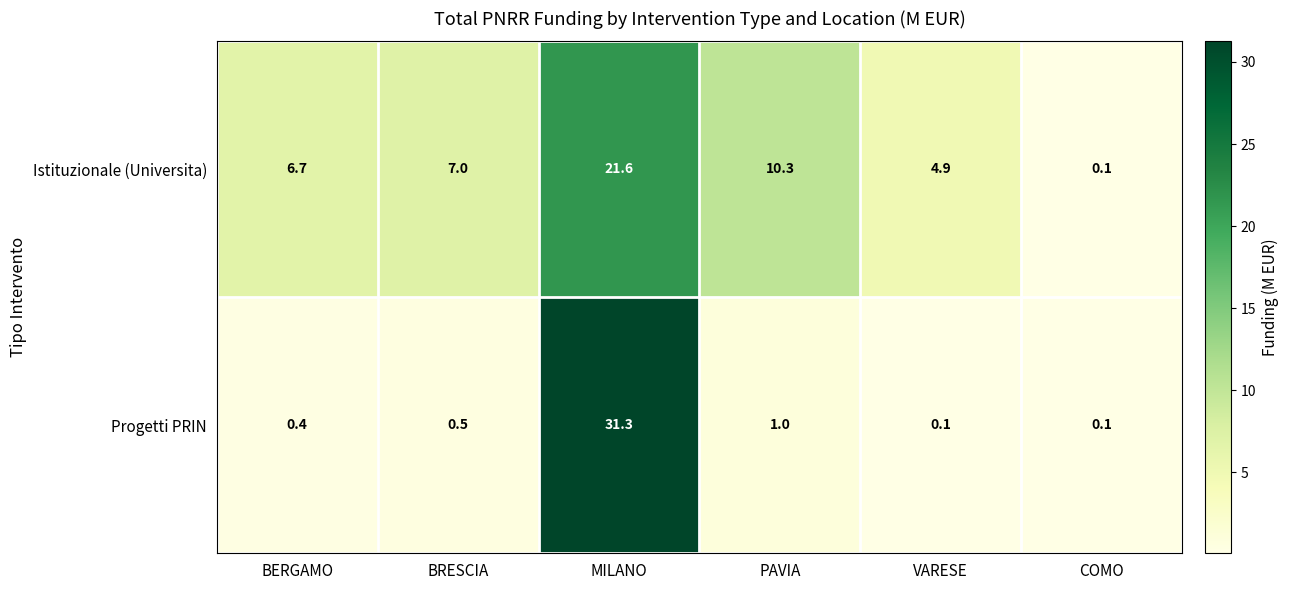

Reading right to left, transcribe all the data shown in this chart.

Istituzionale (Universita): 0.1	4.9	10.3	21.6	7.0	6.7
Progetti PRIN: 0.1	0.1	1.0	31.3	0.5	0.4